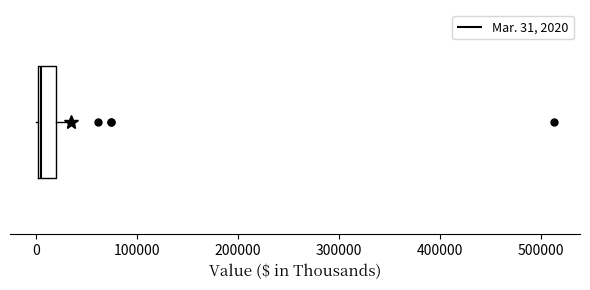

Read this box plot against the x-axis: the position of the median line, the range covered by the box, and the ends of both whiskers. The values are not printed on the chart, so give them approximately, as read against the axis.

median 0, box 0 to 20000, whiskers 0 to 30000